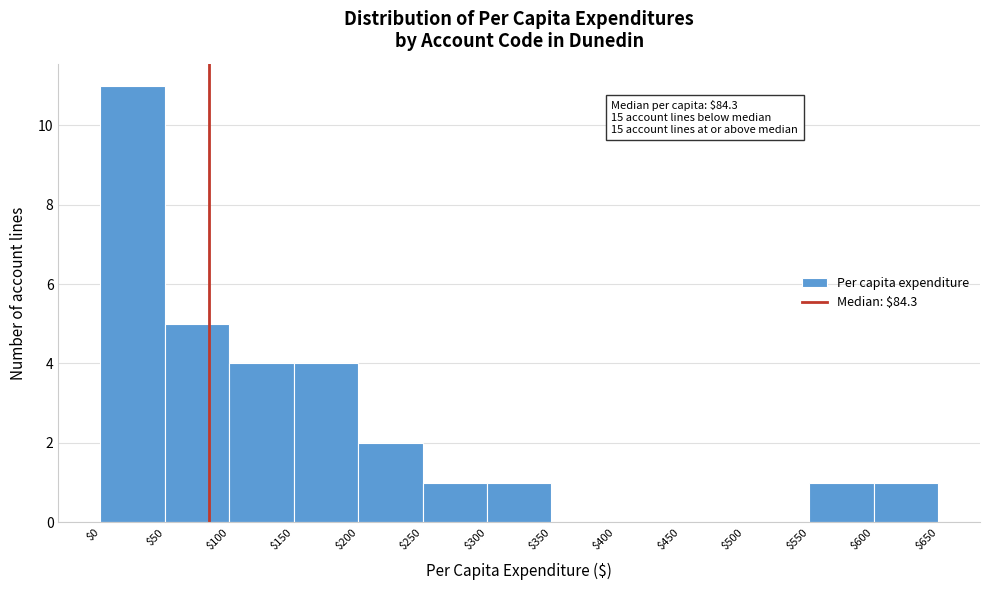

Over which range of the x-axis is the bar tallest?

$0 to $50